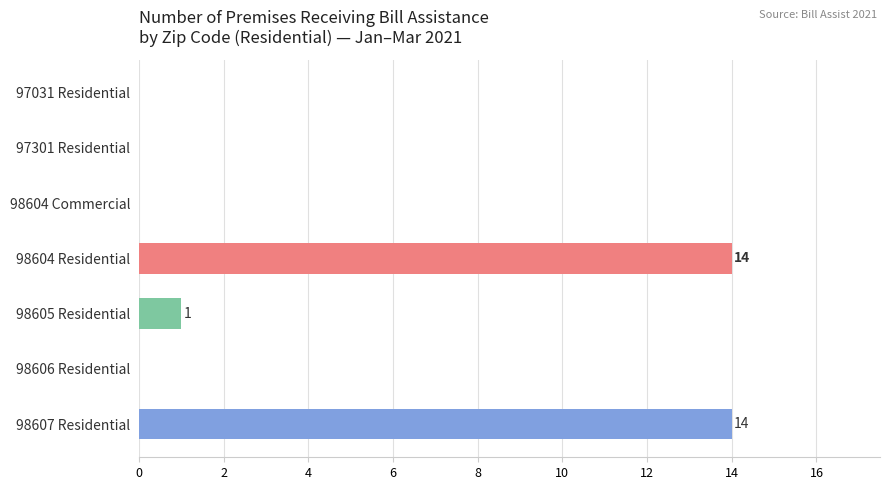

How many categories are shown in the chart?

7